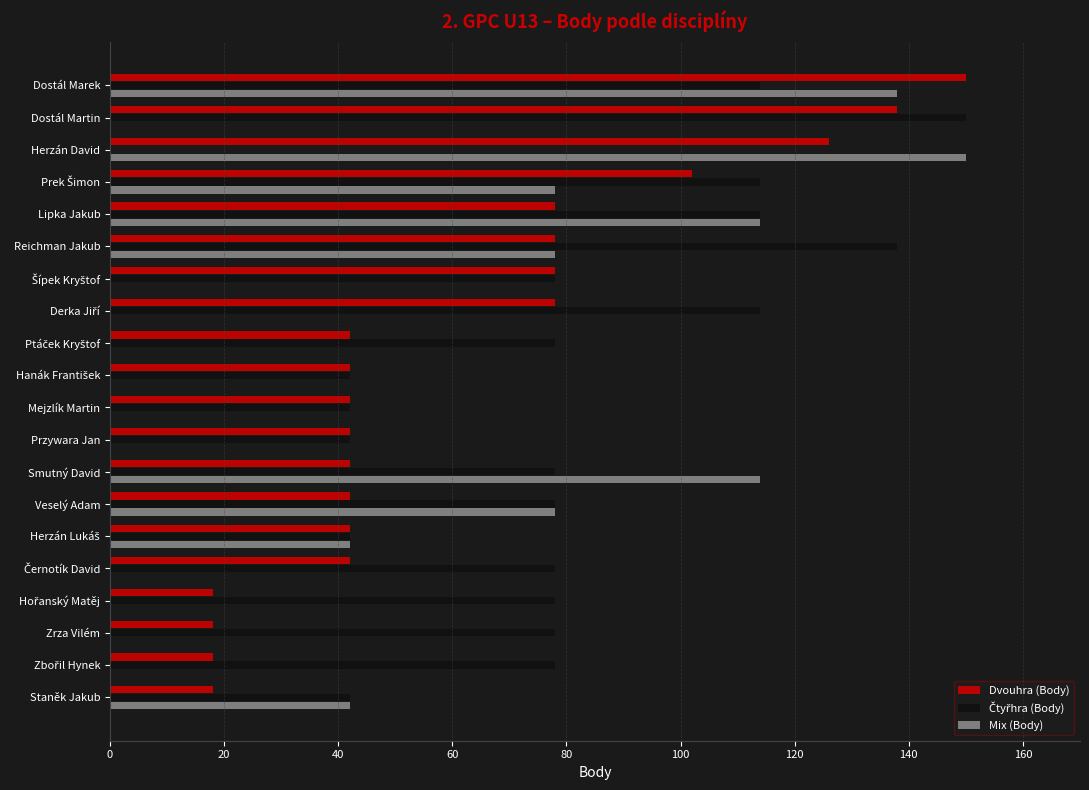

Which category has the highest value in the Mix (Body) series?

Herzán David